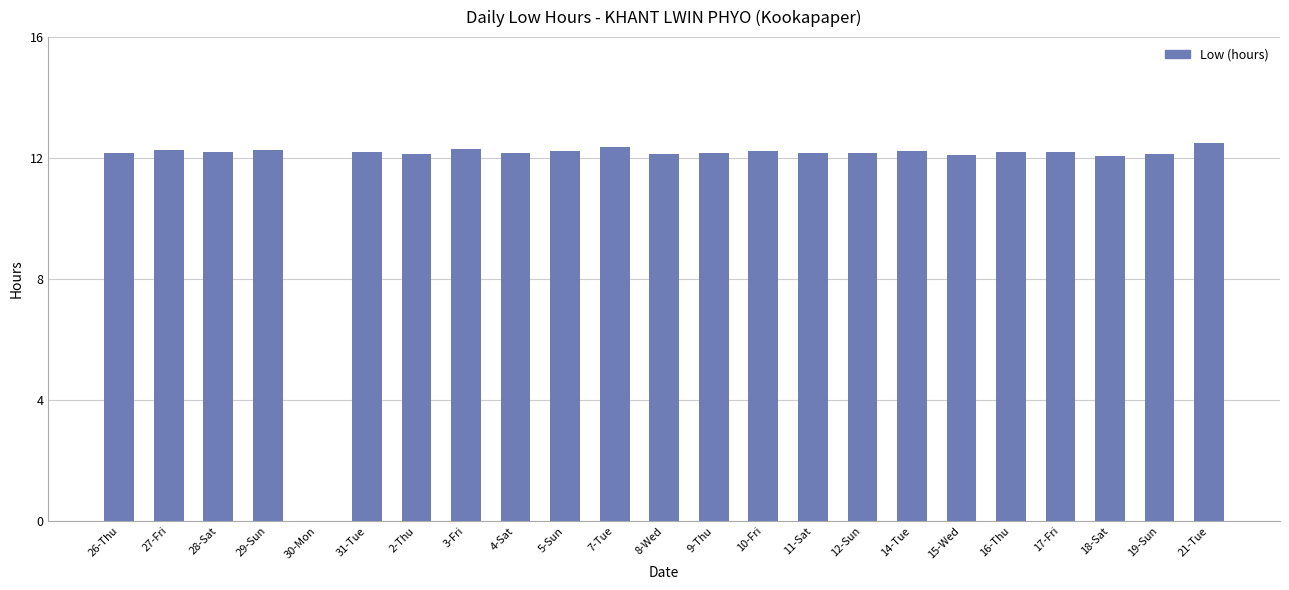

What is the sum of all values?

268.7